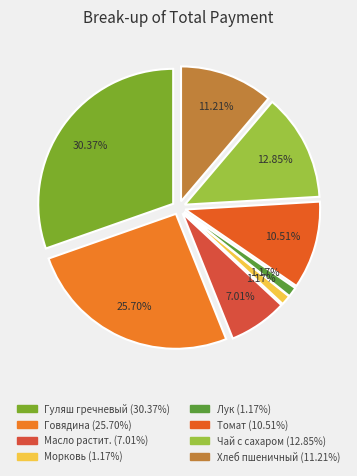

Does Говядина account for over 50% of the chart?

No